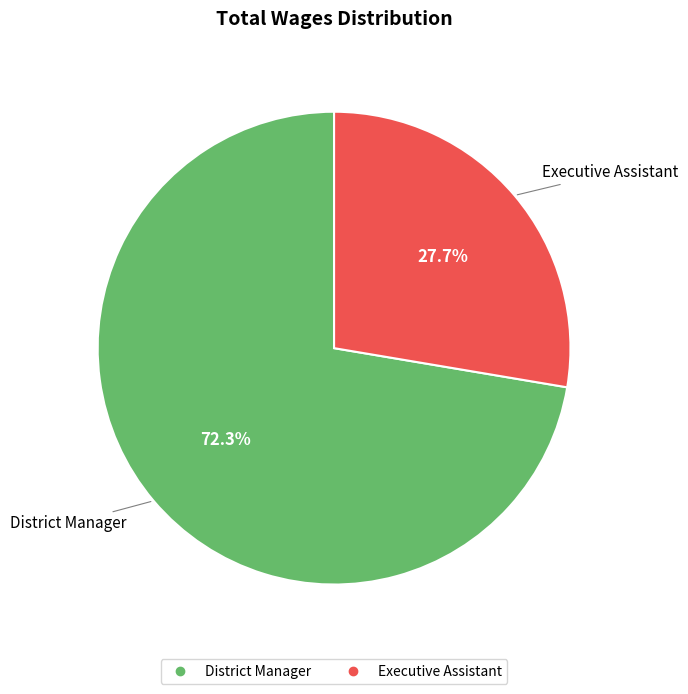

To the nearest percent, what is the combined percentage of Executive Assistant and District Manager?

100%